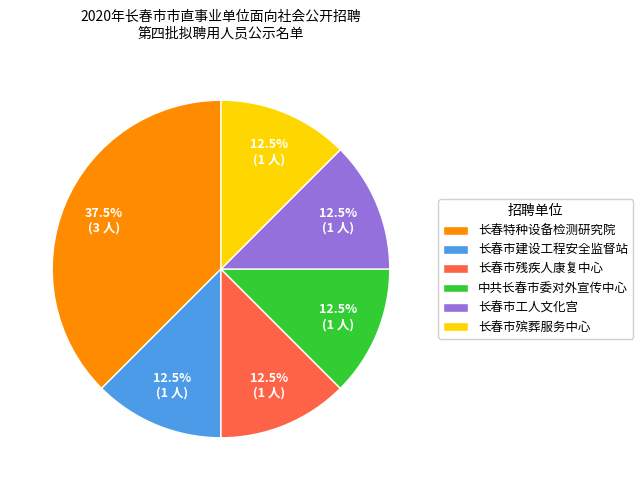

How many slices are in this pie chart?

6